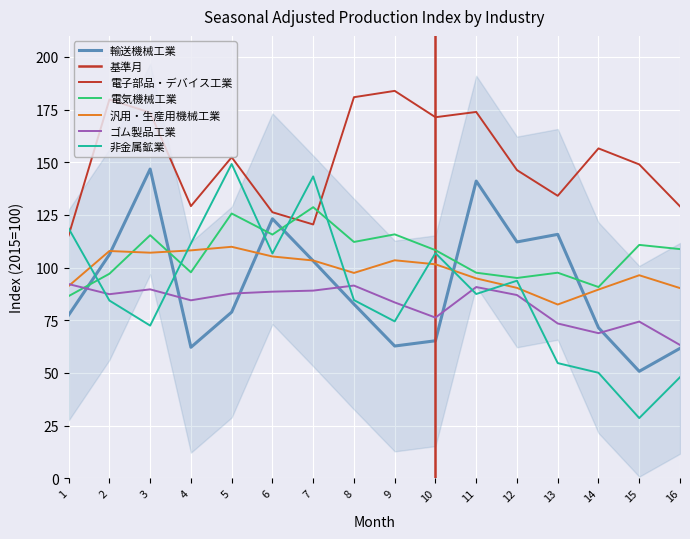

What are all the series names shown in the legend?

輸送機械工業, 電子部品・デバイス工業, 電気機械工業, 汎用・生産用機械工業, ゴム製品工業, 非金属鉱業